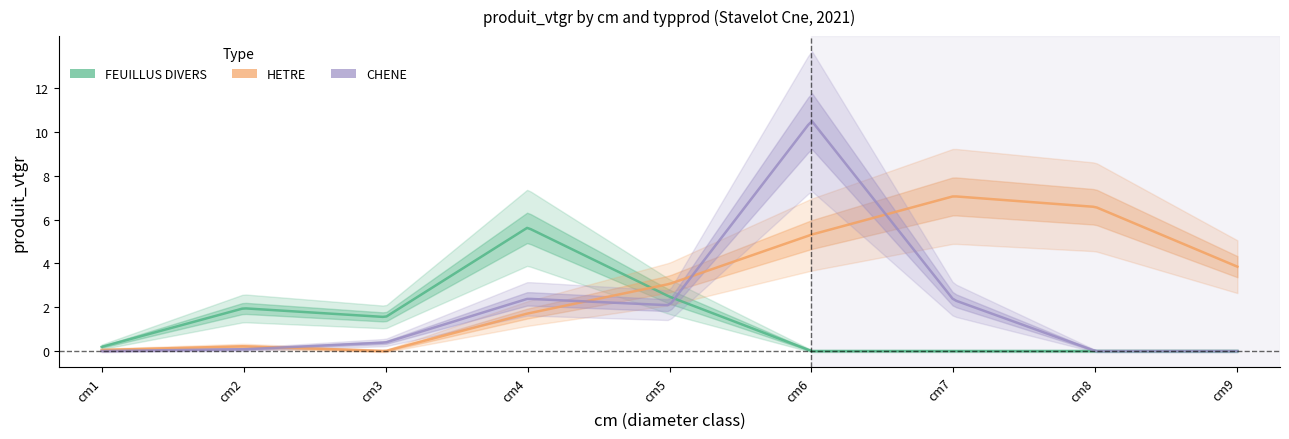

Reading right to left, extract all data points from this chart.

FEUILLUS DIVERS: 9=0.0	8=0.0	7=0.0	6=0.0	5=2.5	4=5.6	3=1.6	2=2.0	1=0.2
HETRE: 9=3.9	8=6.6	7=7.1	6=5.3	5=3.1	4=1.7	3=0.0	2=0.2	1=0.0
CHENE: 9=0.0	8=0.0	7=2.3	6=10.5	5=2.1	4=2.4	3=0.4	2=0.1	1=0.0